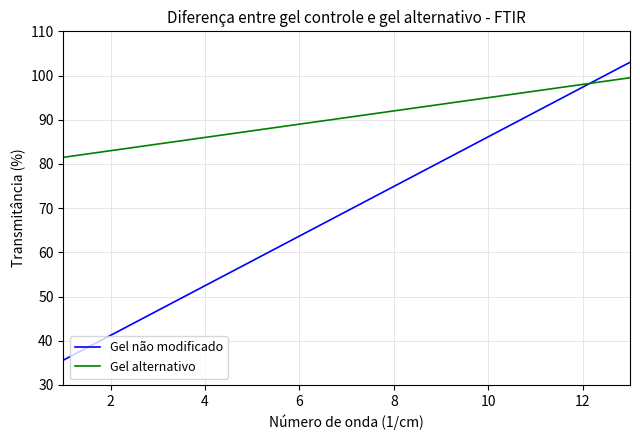

What is the minimum value for Gel alternativo?

81.5